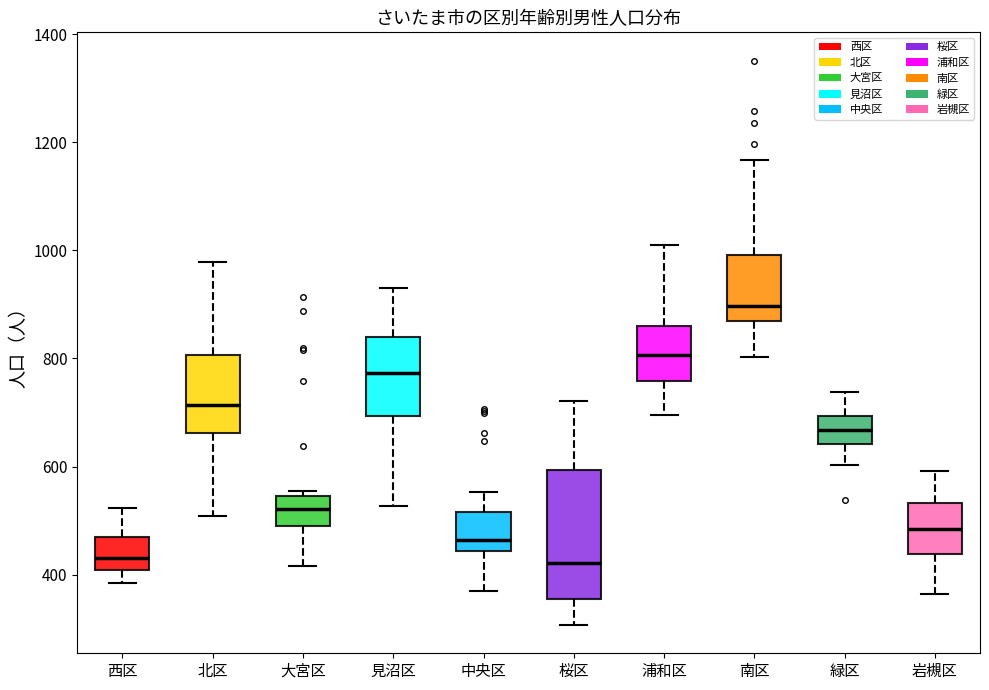

Comparing the boxes themselves (not the whiskers), which one is the tallest?

桜区